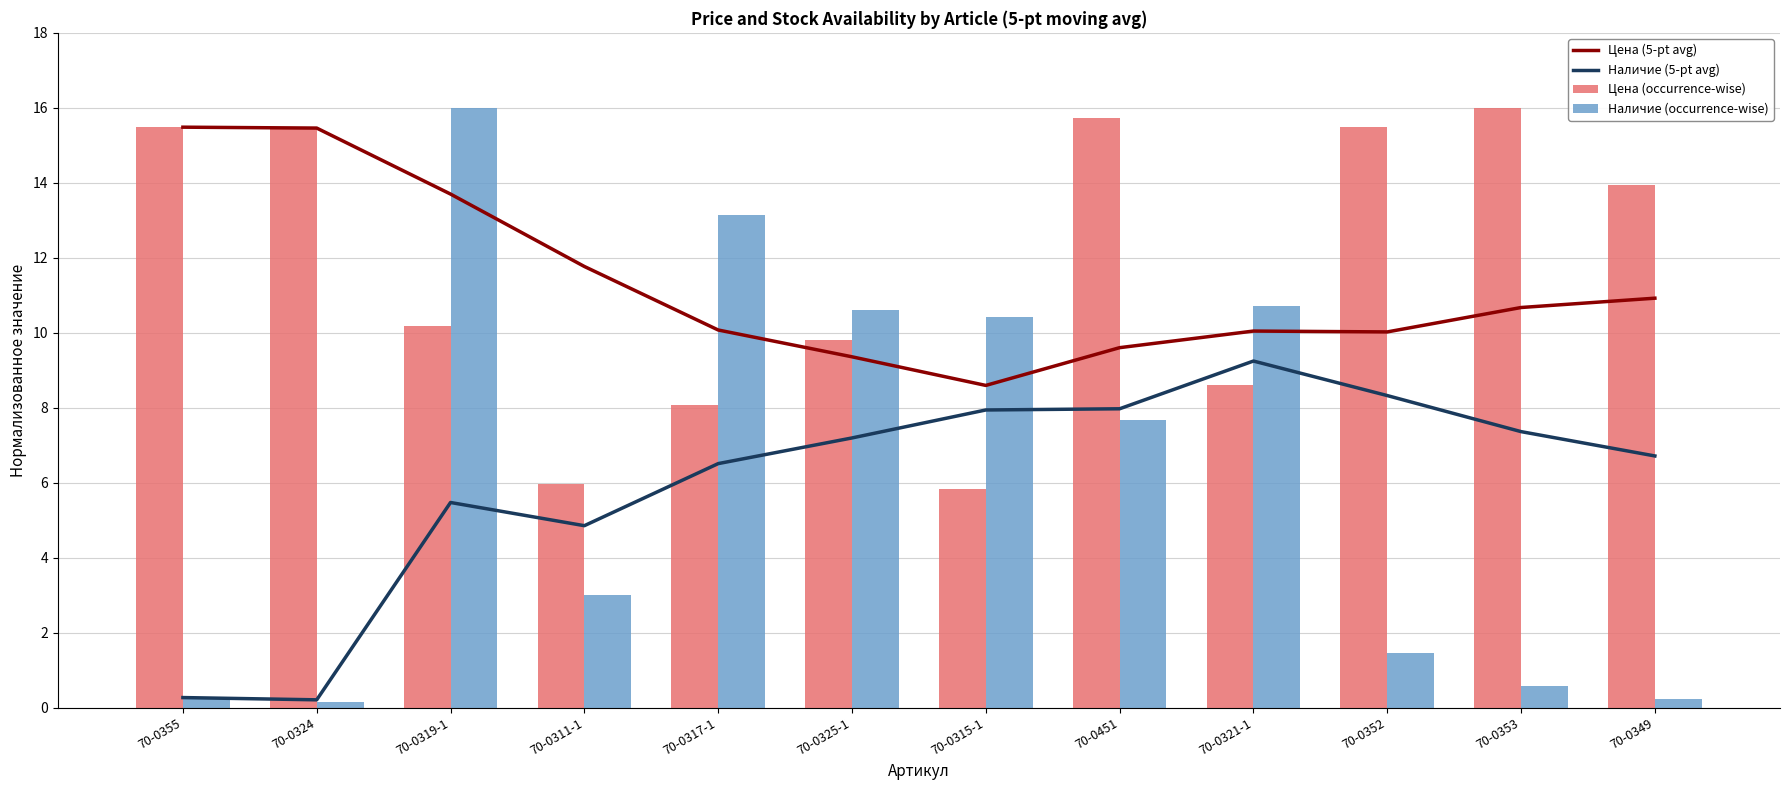

What is the approximate value of Наличие (5-pt avg) at 70-0325-1?

7.2